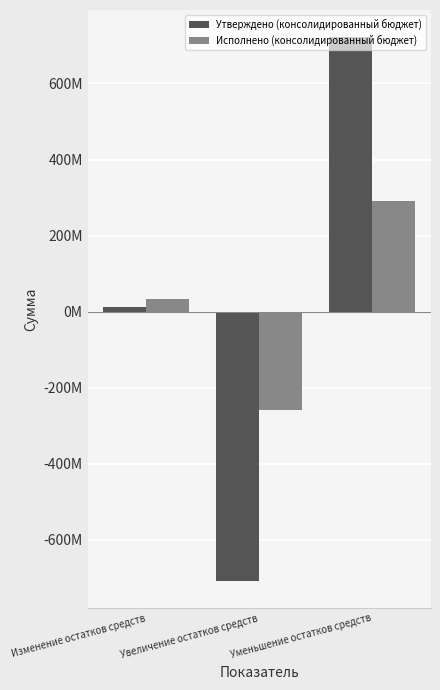

What position from the right is Уменьшение остатков средств?

1